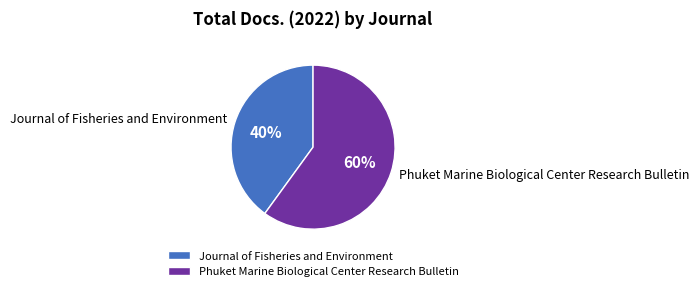

Do Phuket Marine Biological Center Research Bulletin and Journal of Fisheries and Environment together represent more than half of the pie?

Yes